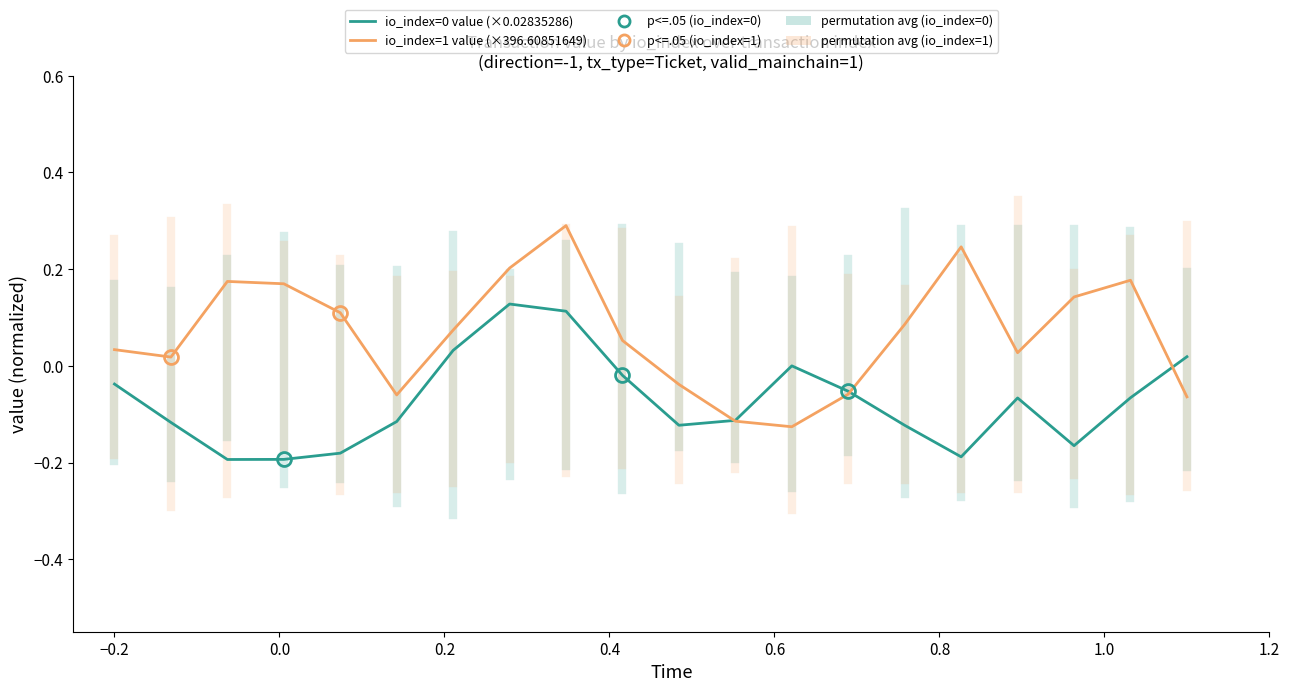

Which series has the largest total across all categories?

io_index=1 value (×396.60851649)